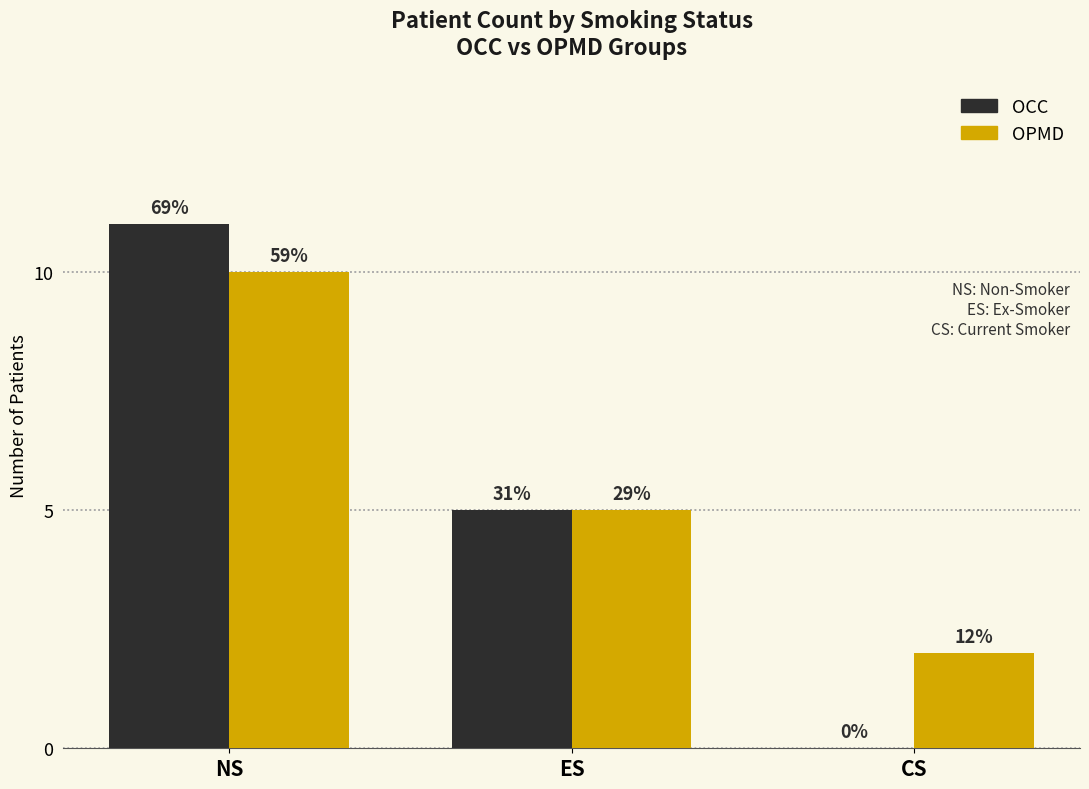

Read the OCC value at ES, to the nearest 5.

5